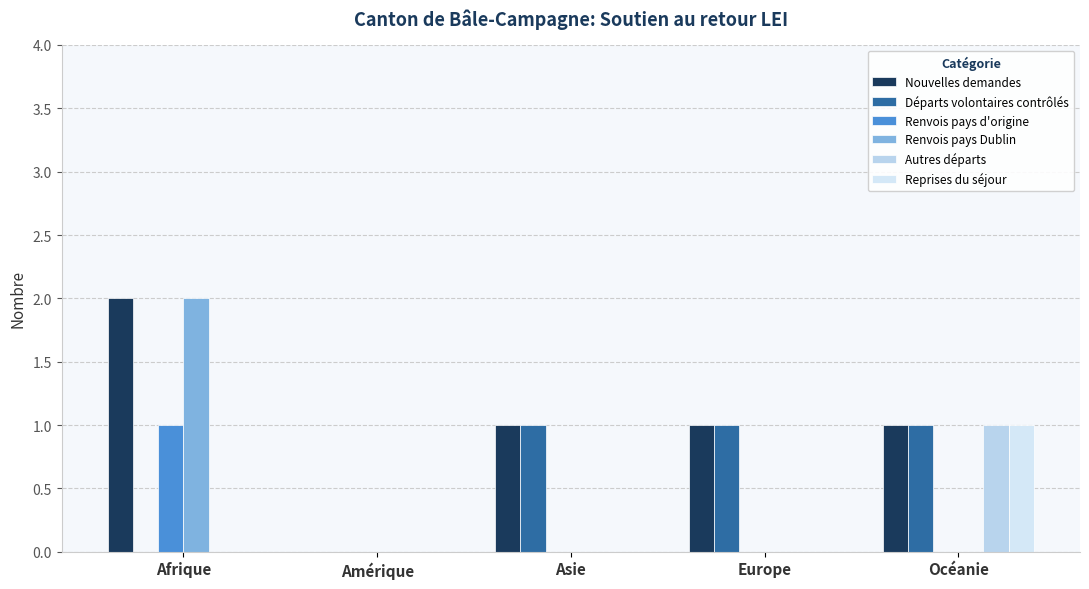

The Départs volontaires contrôlés series shows 0 at Europe. True or false?

False